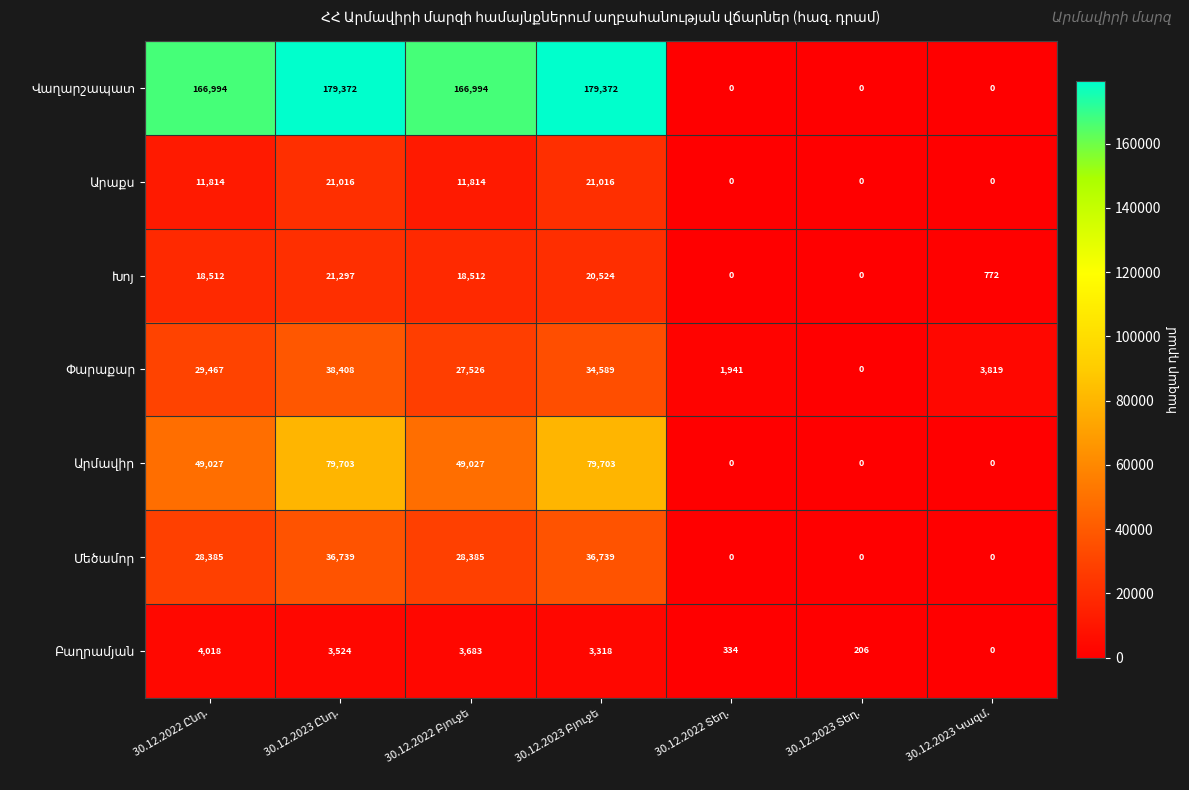

At how many categories does at least one series exceed 86565?

4